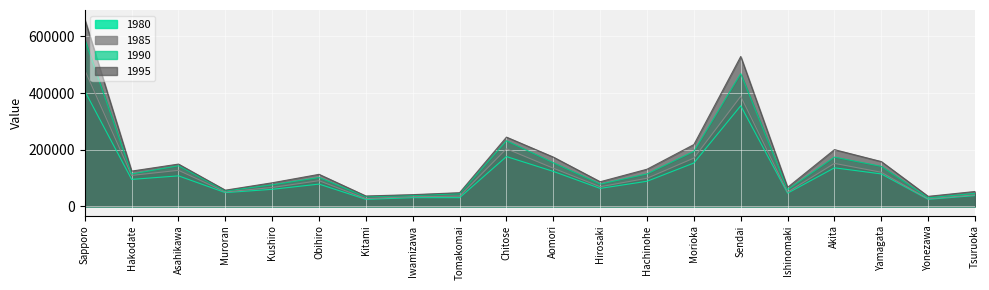

Which category has the highest value in the 1990 series?

Sapporo